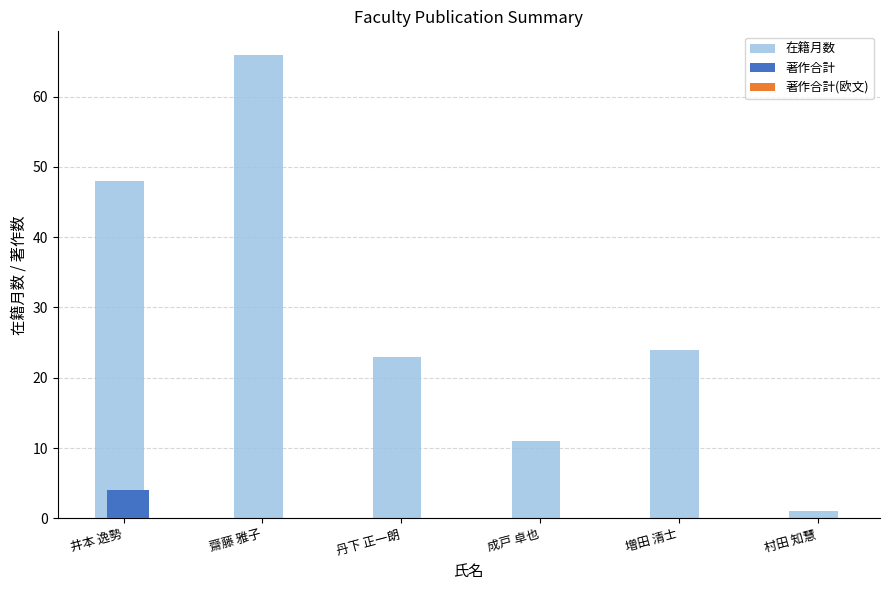

What is the highest value of the 著作合計 series?

4